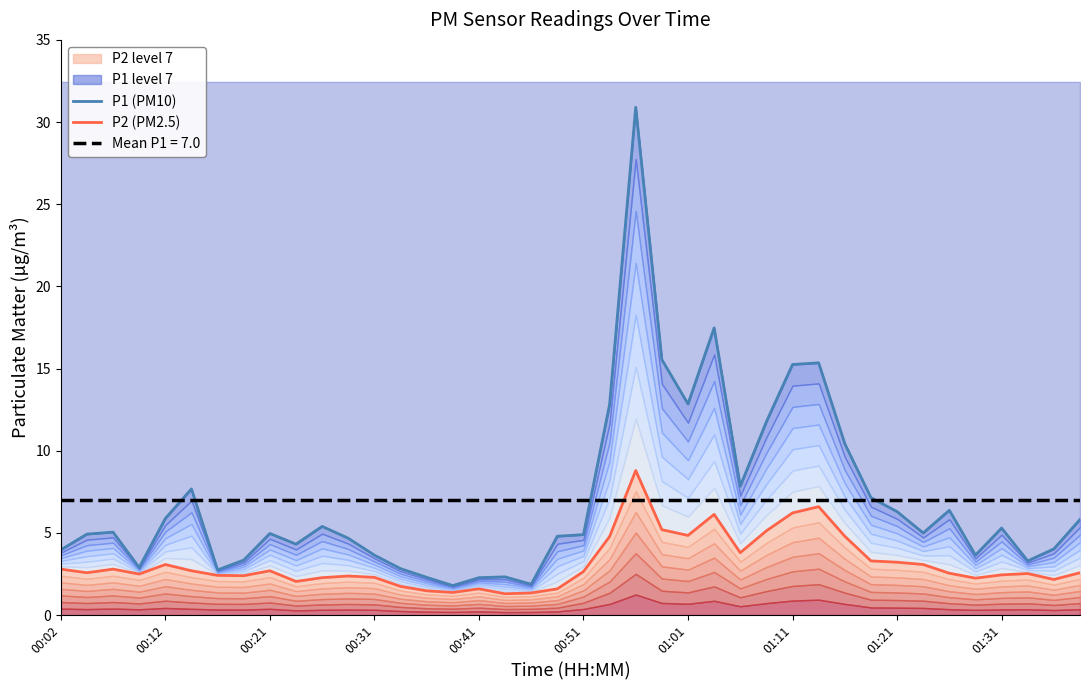

The value of P2 (PM2.5) at 01:31 is 1.2. True or false?

False